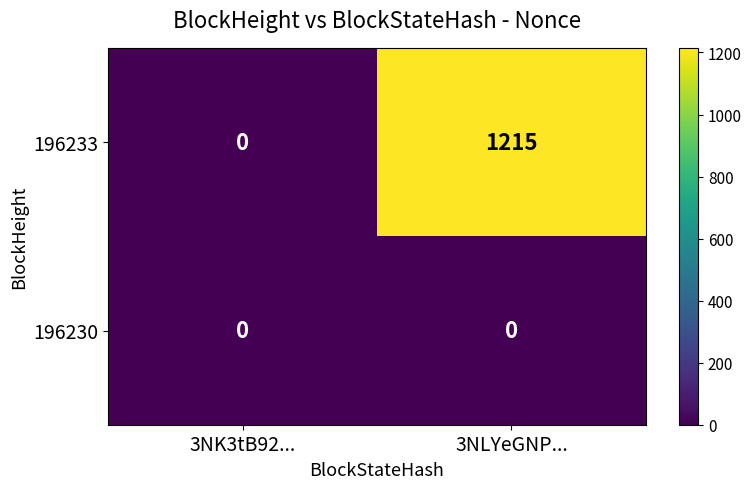

List the series in order of their peak value, highest first.

196233, 196230